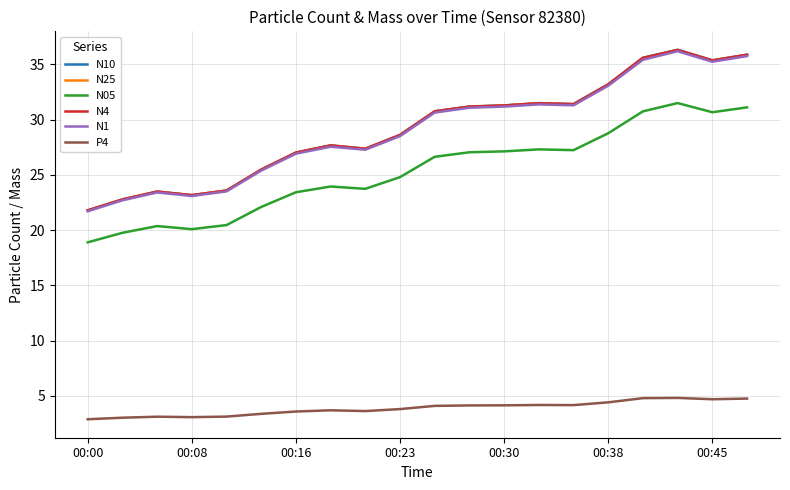

Which series has the widest spread of values?

N10